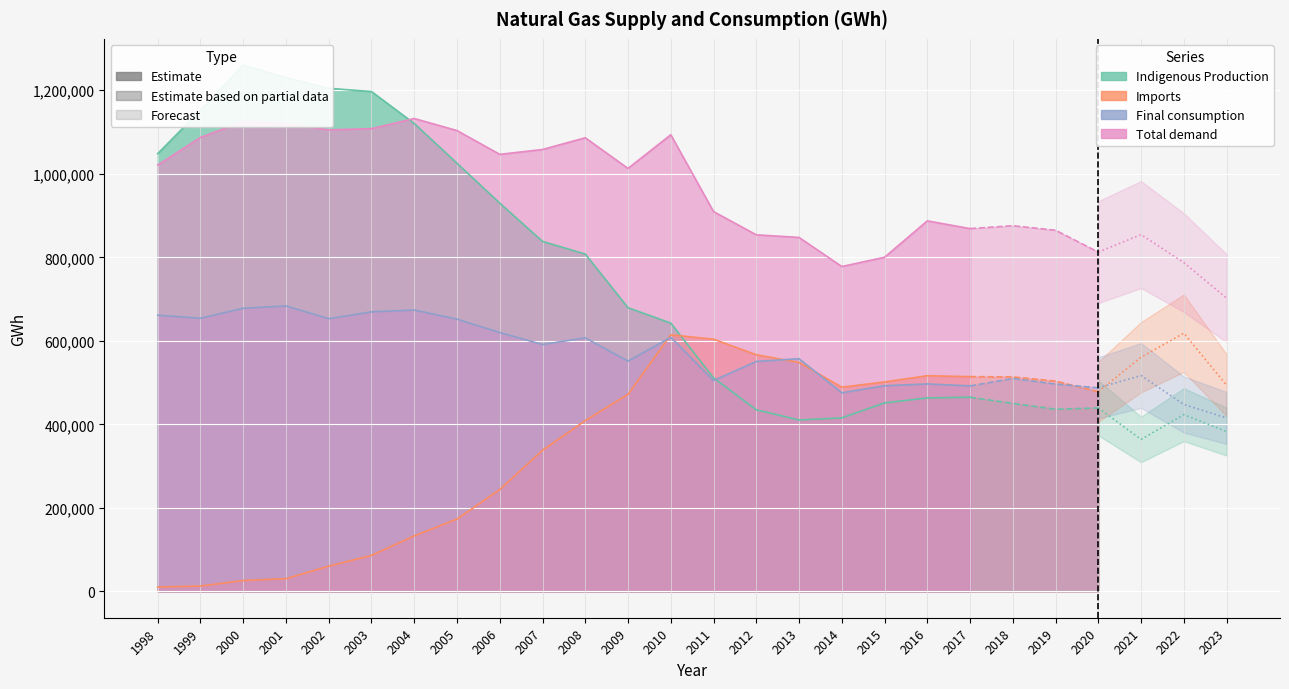

Between which two adjacent categories do Indigenous Production and Imports first intersect?

2010 and 2011